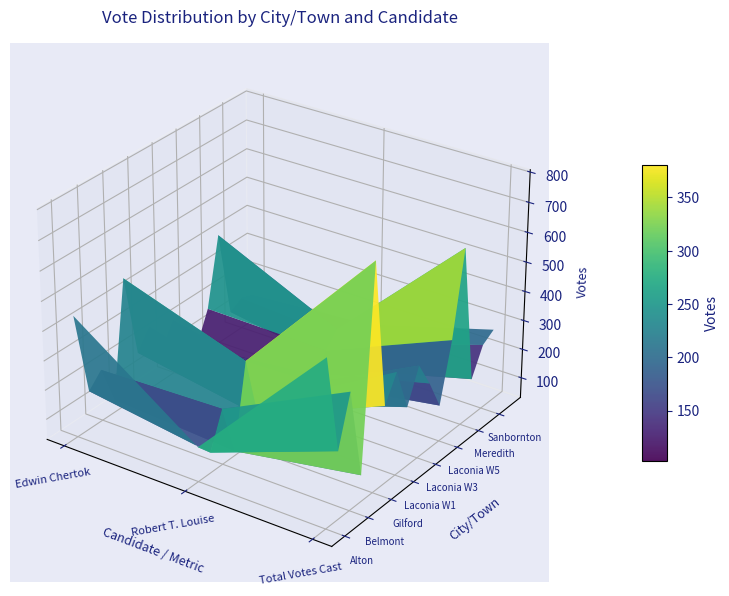

At which label does Gilford first exceed 466?

Total Votes Cast